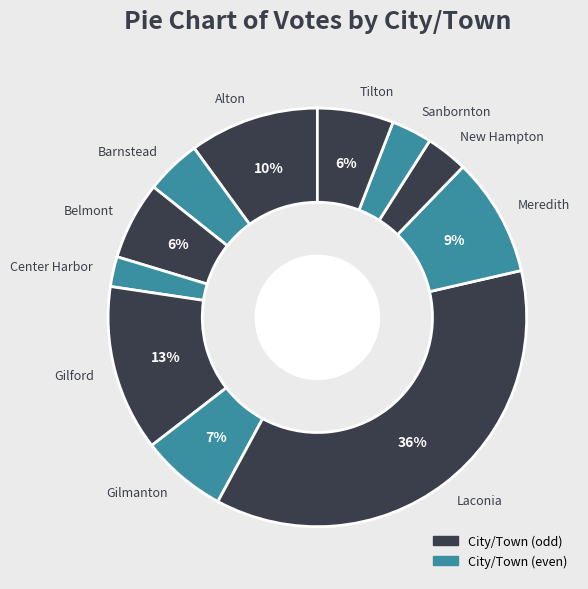

How many segments does this pie chart have?

11